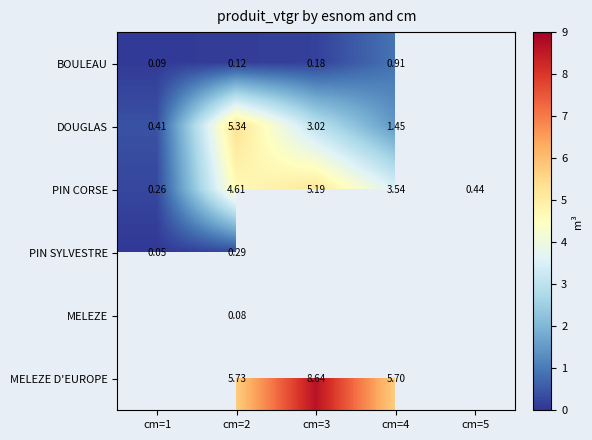

True or false: PIN CORSE has a value of 1.1 at cm=2.

False